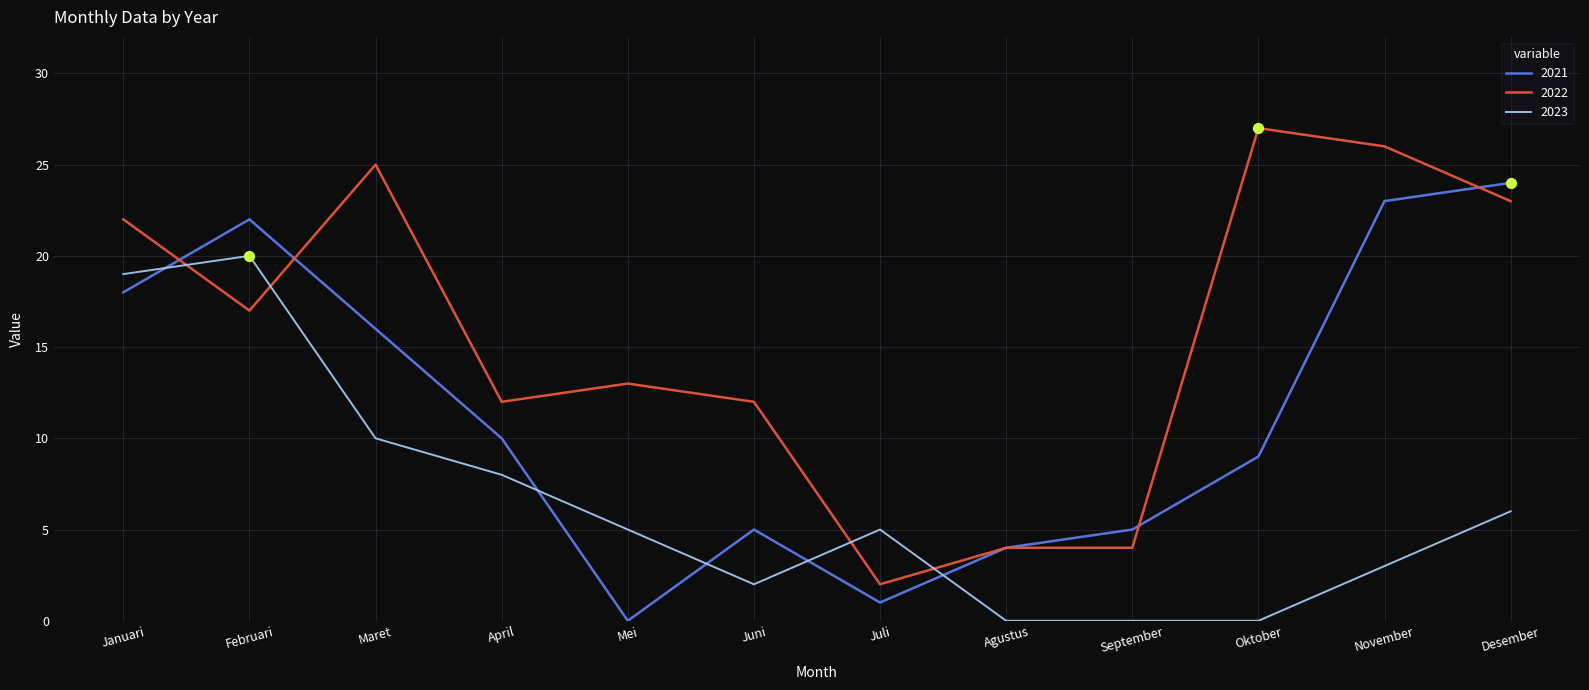

What is the difference between the highest and lowest values at Oktober?

27